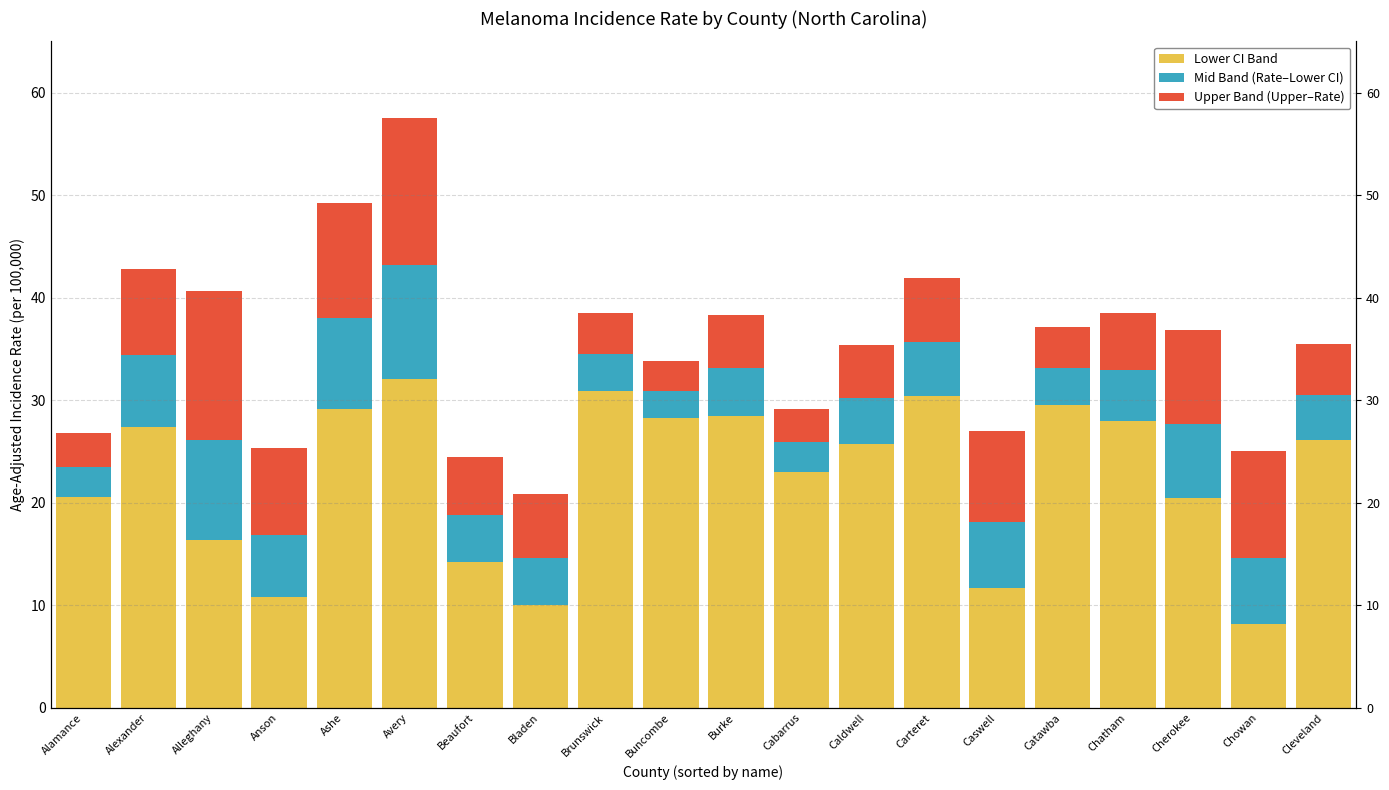

What is the difference between the highest and lowest values at Caswell?

5.3